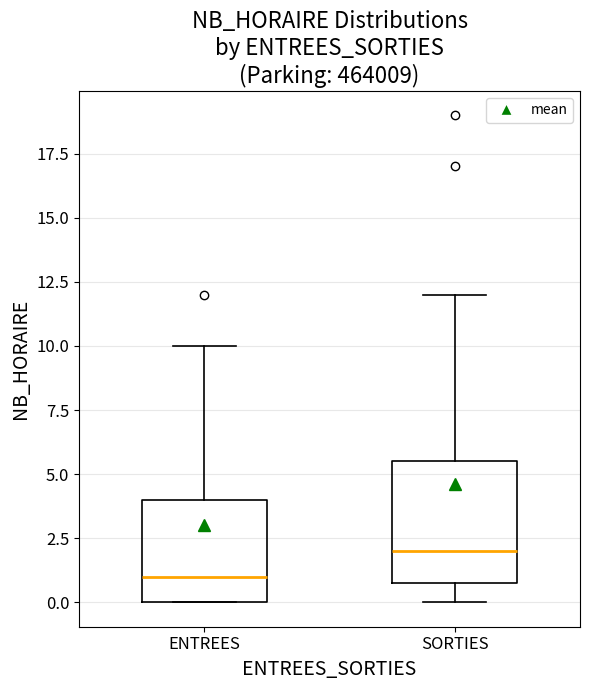

Where is the upper edge of the box for SORTIES on the y-axis? The values are not printed on the chart, so give them approximately, as read against the axis.

5.5